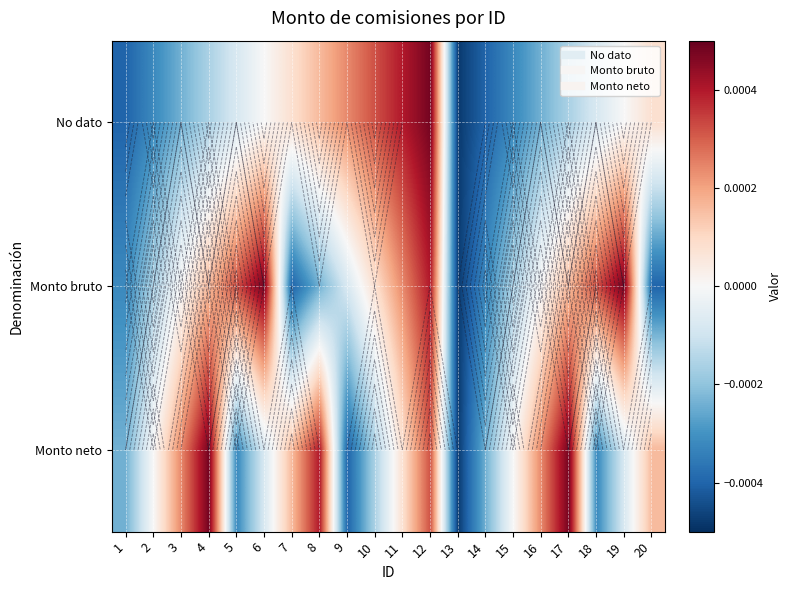

How many data points does each series have?

20